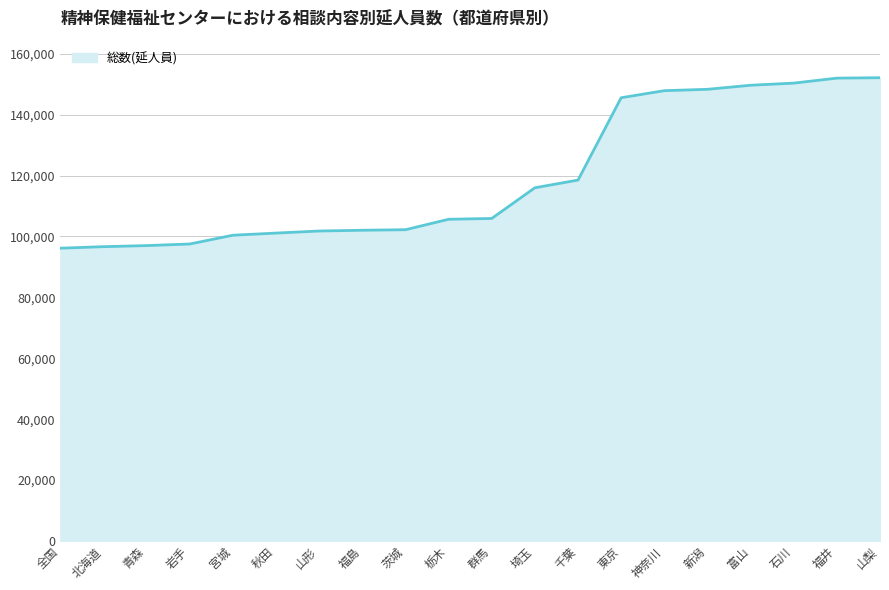

What is the ratio of the value at 福島 to the value at 東京?

0.7